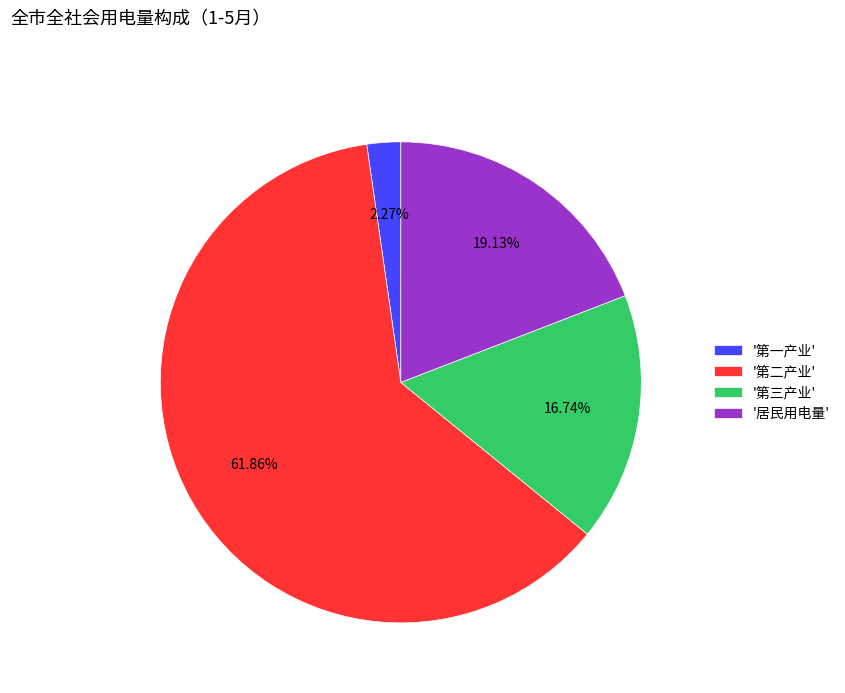

Rank the categories by value from lowest to highest.

'第一产业', '第三产业', '居民用电量', '第二产业'